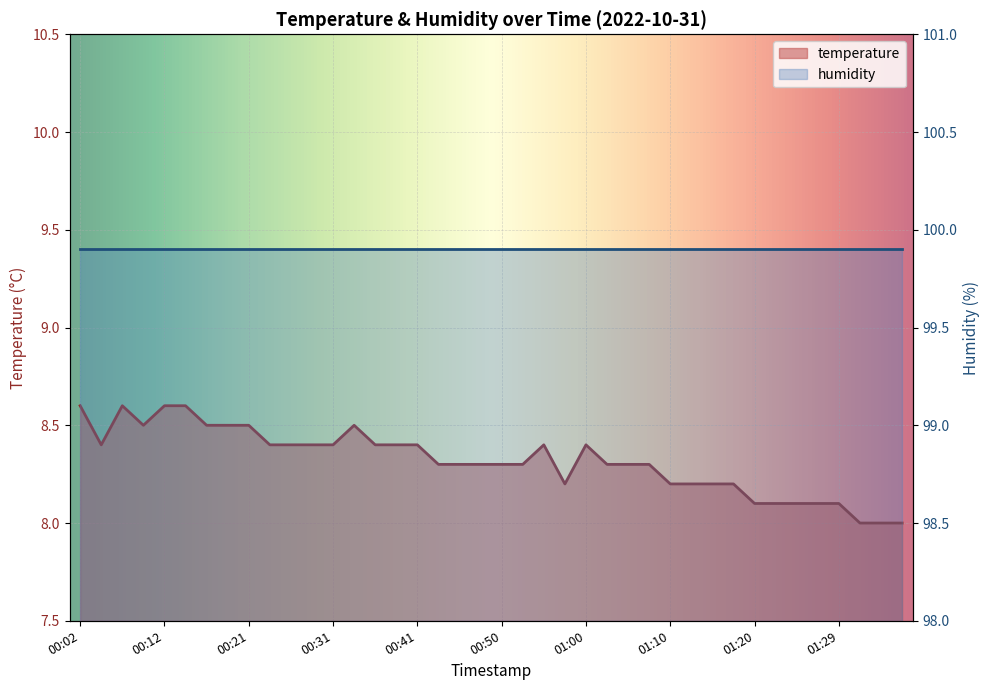

What is the value of the 7th point from the left?

8.5